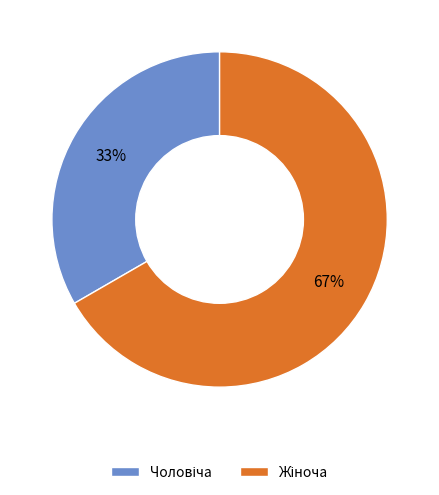

How many slices are in this pie chart?

2